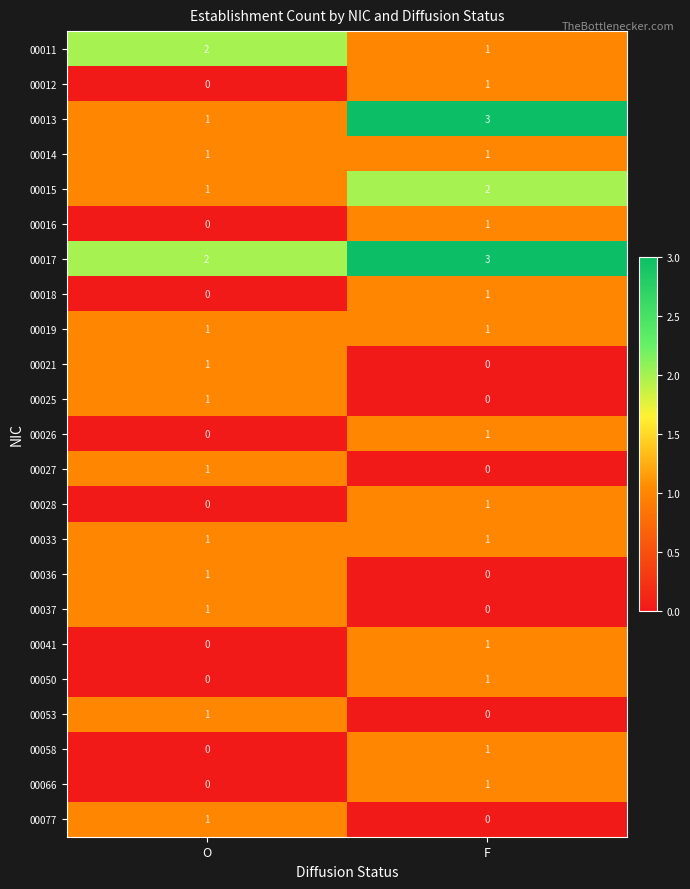

Which series changed the most between O and F?

00013